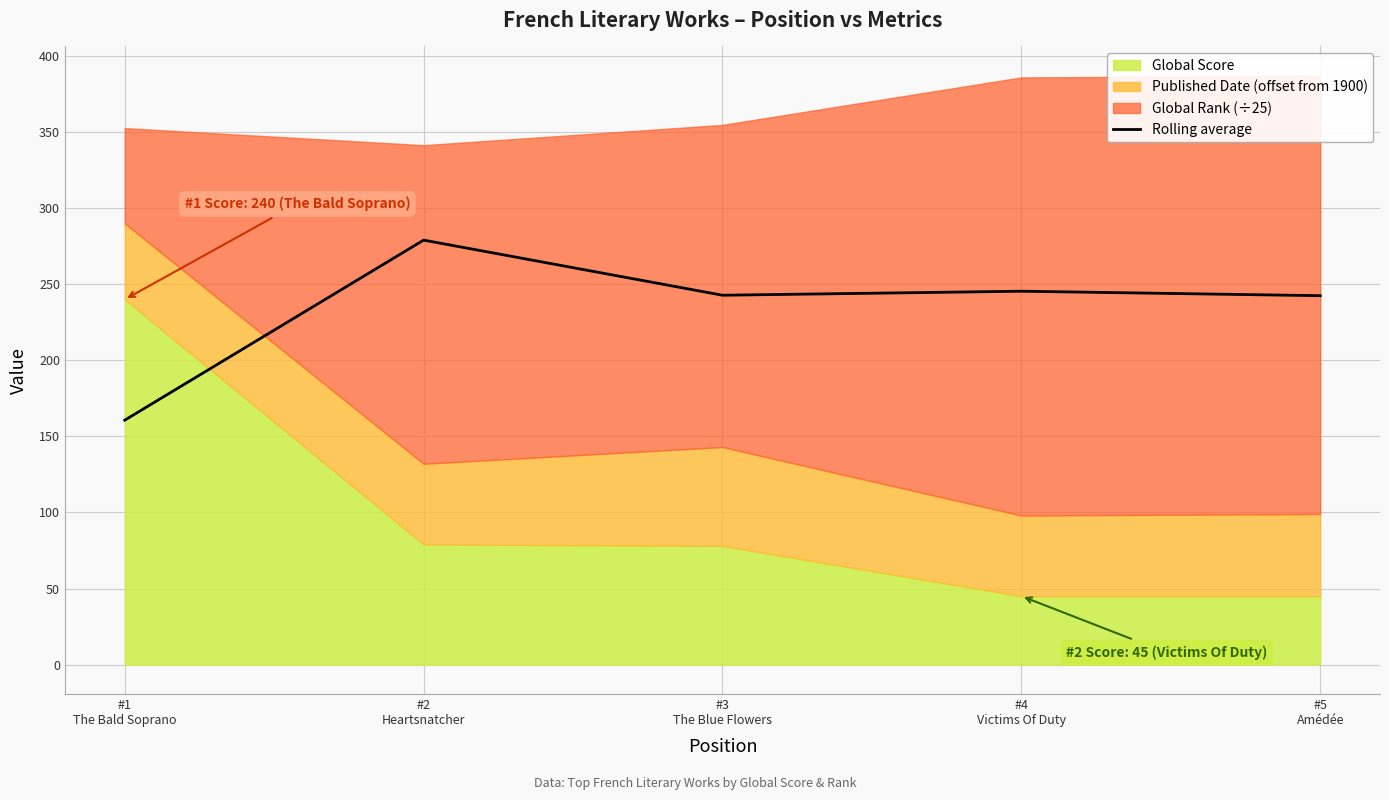

Which category has the lowest value across all series?

#1
The Bald Soprano